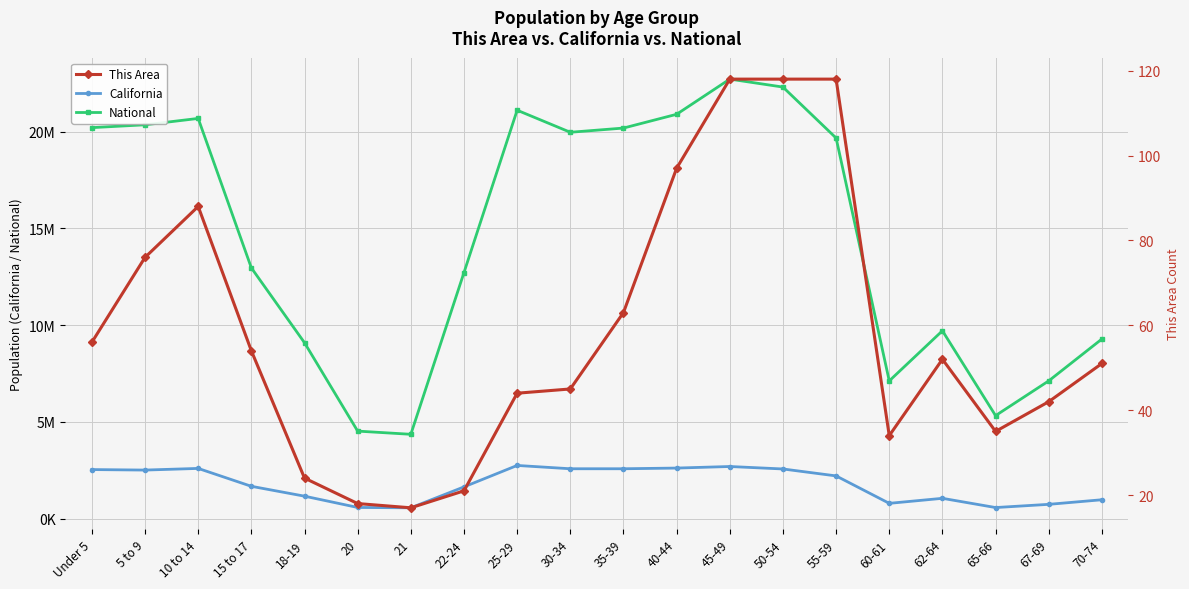

Reading left to right, transcribe all the data shown in this chart.

California: Under 5=2531333	5 to 9=2505839	10 to 14=2590930	15 to 17=1666938	18-19=1157002	20=573642	21=555775	22-24=1636532	25-29=2744409	30-34=2573468	35-39=2573579	40-44=2609131	45-49=2689819	50-54=2562552	55-59=2204296	60-61=786276	62-64=1045921	65-66=568817	67-69=734741	70-74=971778
National: Under 5=20201362	5 to 9=20348657	10 to 14=20677194	15 to 17=12954254	18-19=9086089	20=4519129	21=4354294	22-24=12712576	25-29=21101849	30-34=19962099	35-39=20179642	40-44=20890964	45-49=22708591	50-54=22298125	55-59=19664805	60-61=7113727	62-64=9704197	65-66=5319902	67-69=7115361	70-74=9278166
This Area: Under 5=56	5 to 9=76	10 to 14=88	15 to 17=54	18-19=24	20=18	21=17	22-24=21	25-29=44	30-34=45	35-39=63	40-44=97	45-49=118	50-54=118	55-59=118	60-61=34	62-64=52	65-66=35	67-69=42	70-74=51